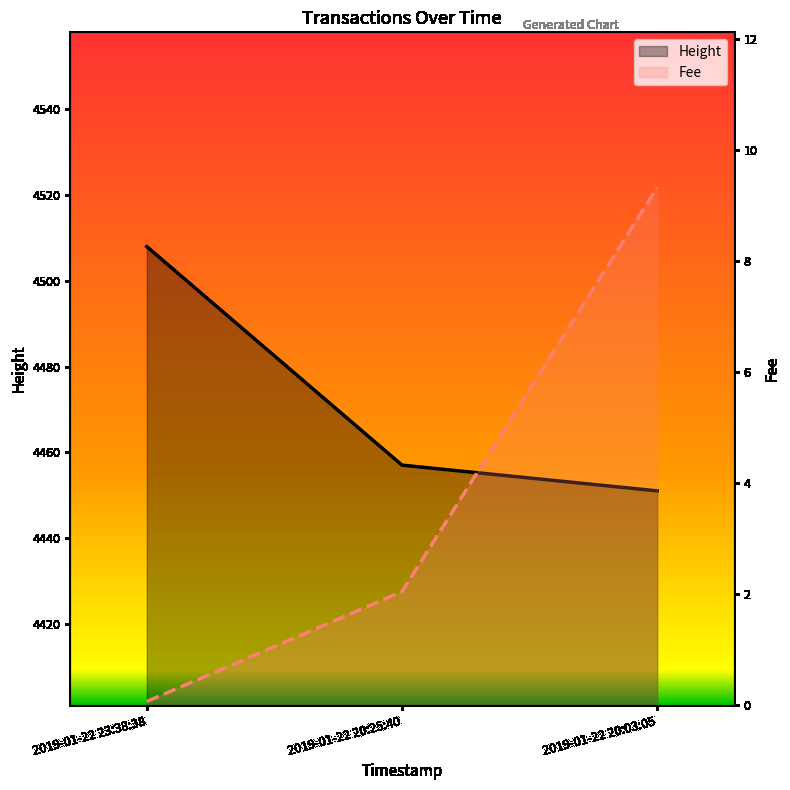

Reading left to right, list all the values displayed in this chart.

Height: 4508.0	4457.0	4451.0
Fee: 0.1	2.0	9.3